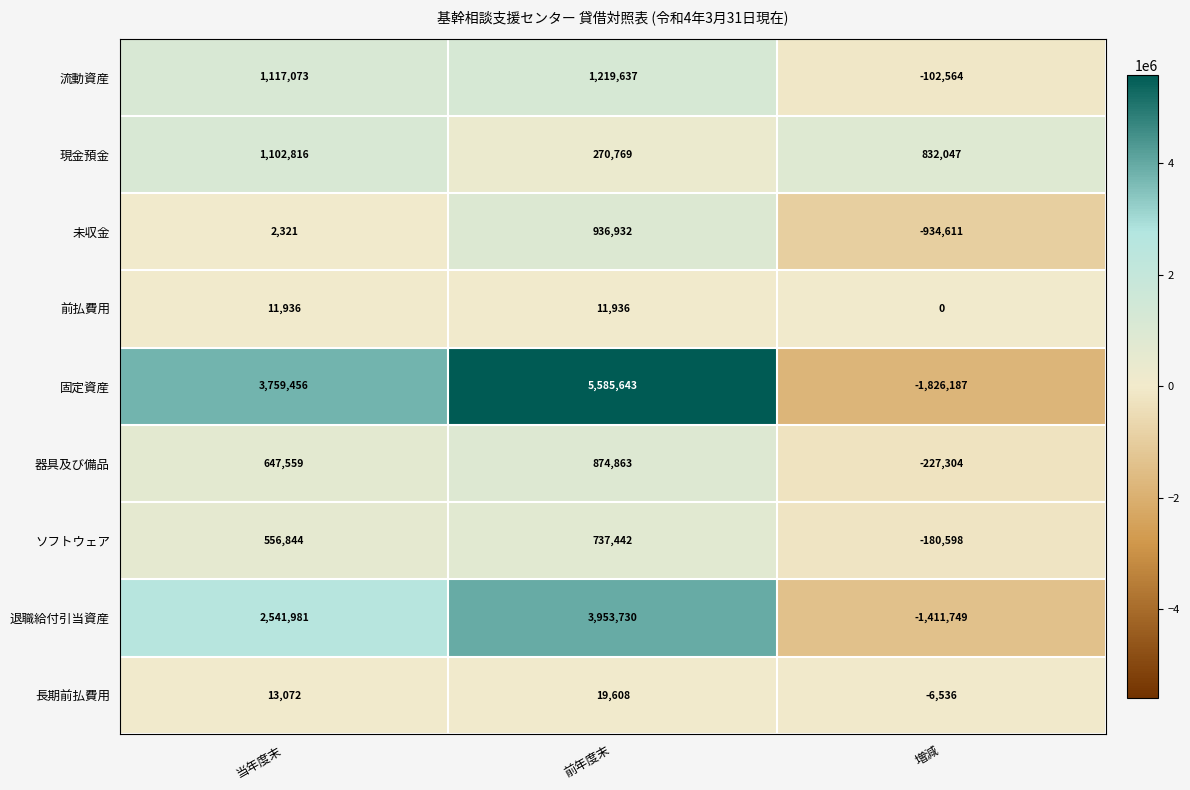

What is the difference between the highest and lowest values at 前年度末?

5573707